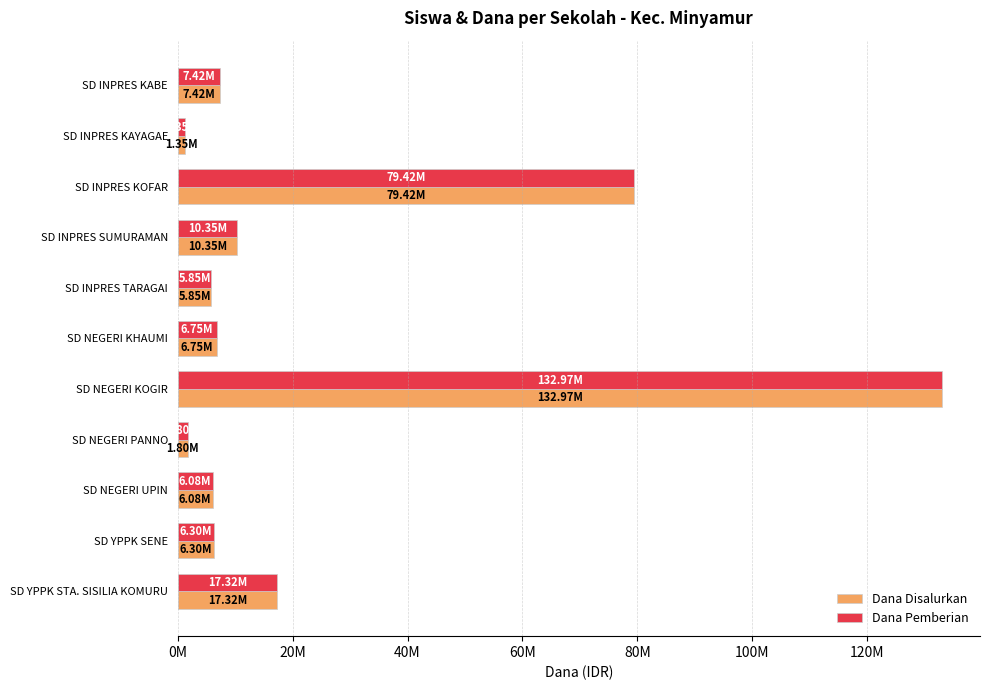

Which series has the widest spread of values?

Dana Disalurkan